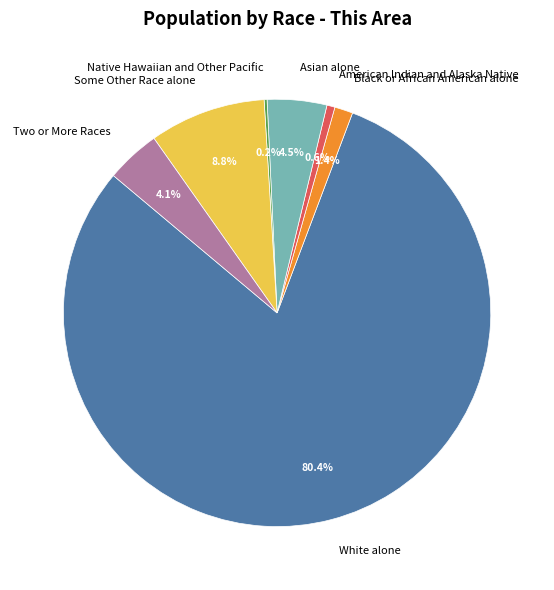

Is there any slice that represents more than half of the pie?

Yes